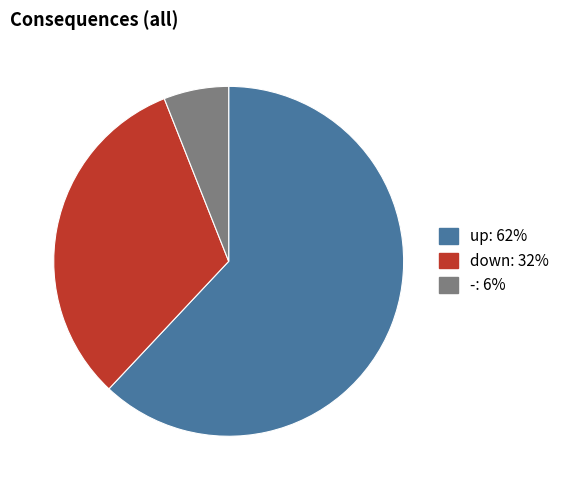

Which category has the biggest portion of the pie?

up